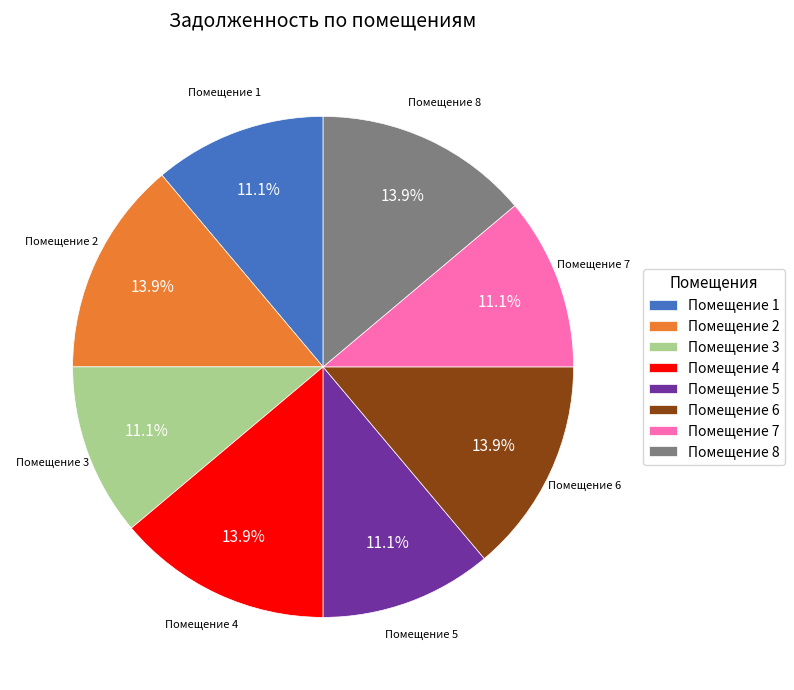

What is the ratio of the value at Помещение 5 to the value at Помещение 3?

1.0